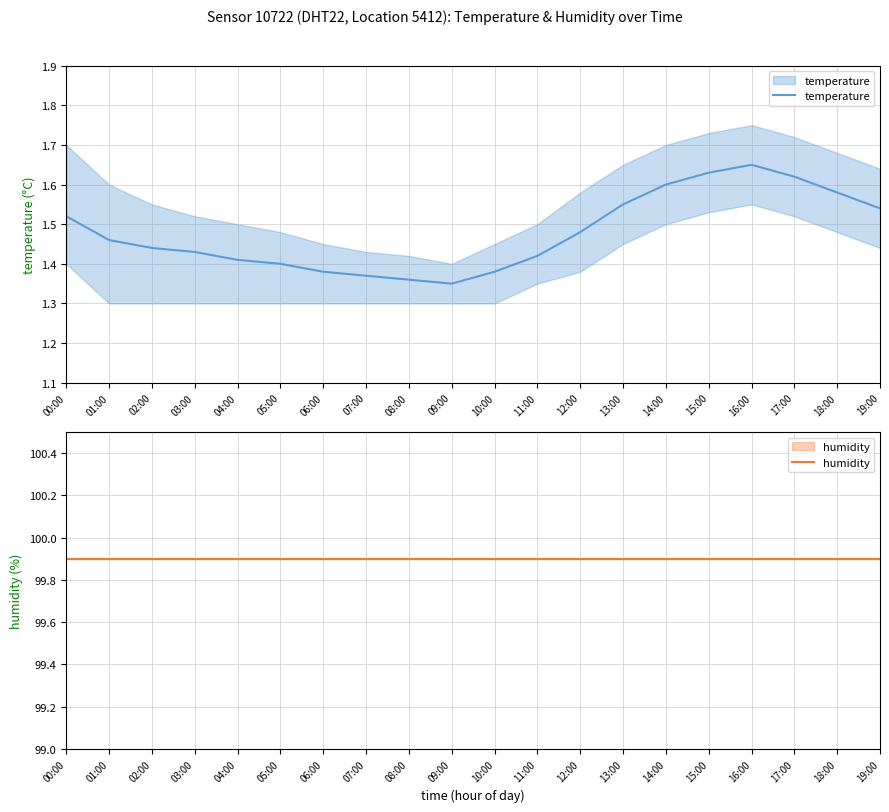

What is the difference between the highest and lowest values at 18:00?

98.3